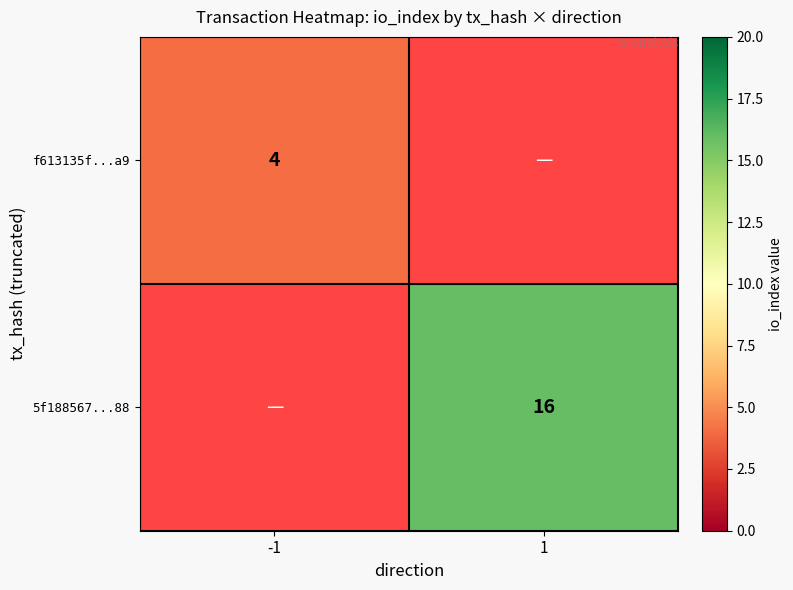

Is the value of 5f188567...88 at 1 greater than the value of f613135f...a9 at -1?

Yes